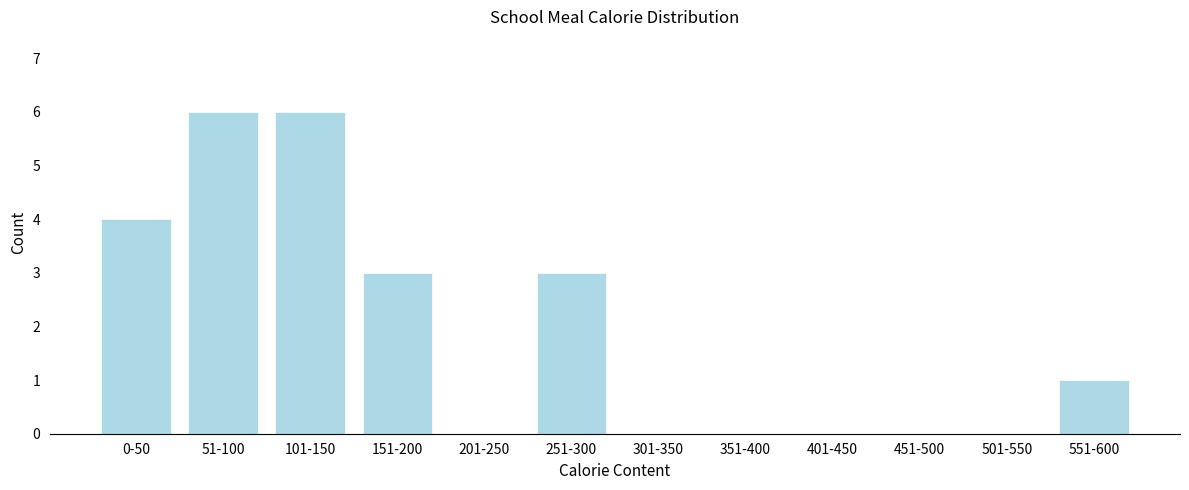

Reading left to right, extract all data points from this chart.

0-50=4	51-100=6	101-150=6	151-200=3	201-250=0	251-300=3	301-350=0	351-400=0	401-450=0	451-500=0	501-550=0	551-600=1